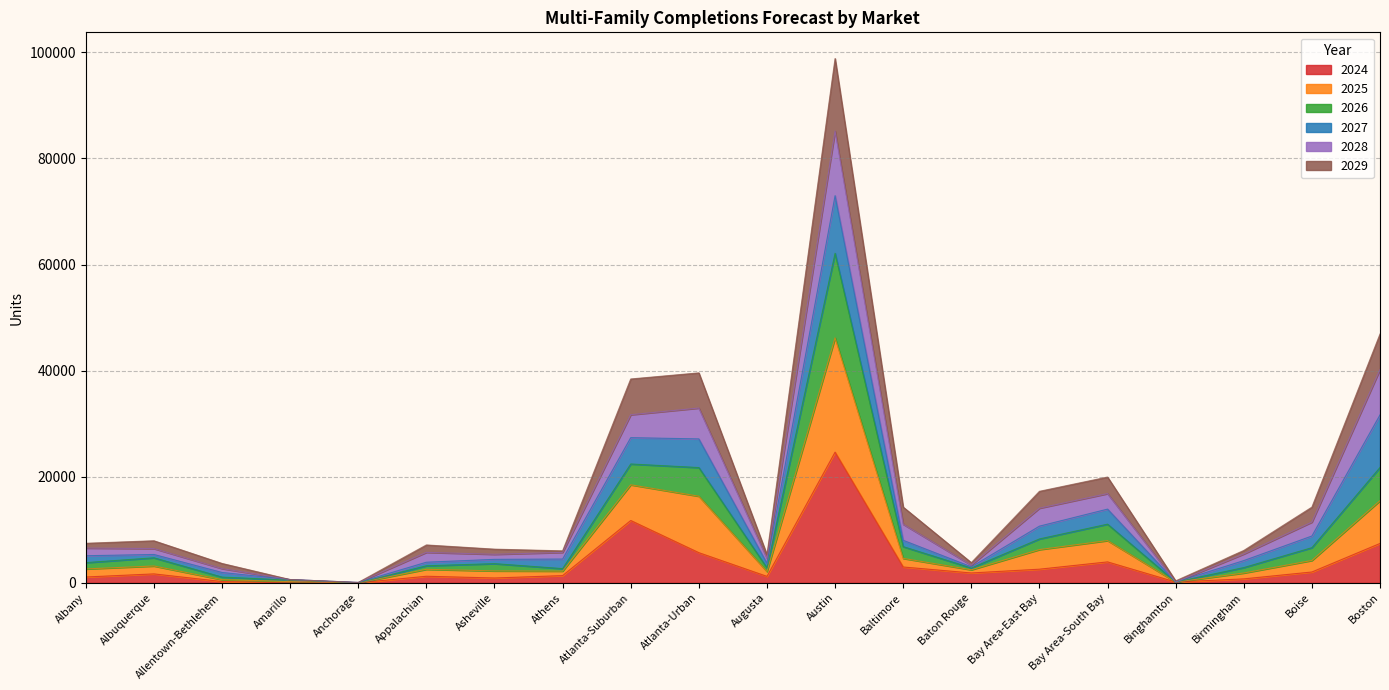

What are all the series names shown in the legend?

2024, 2025, 2026, 2027, 2028, 2029